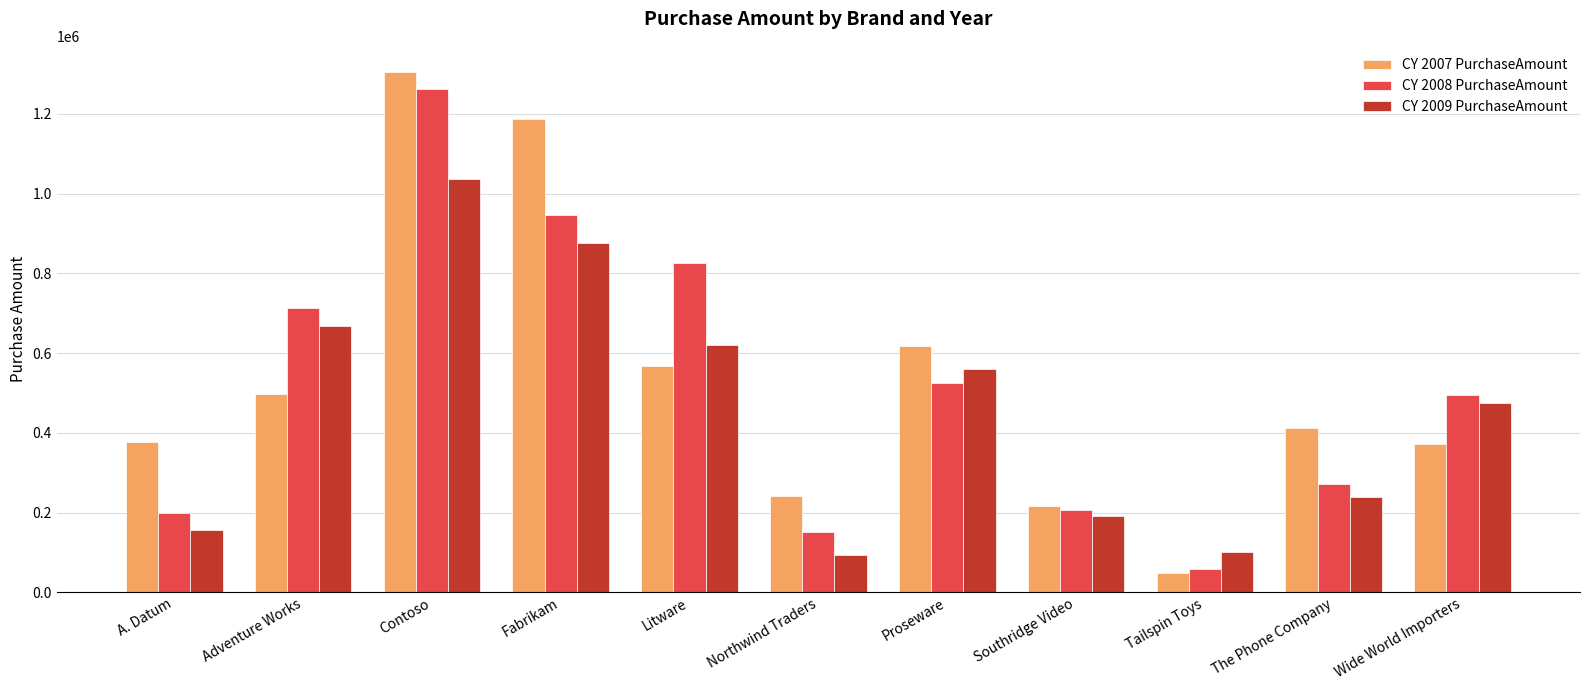

The CY 2007 PurchaseAmount series shows 412052.2 at The Phone Company. True or false?

True